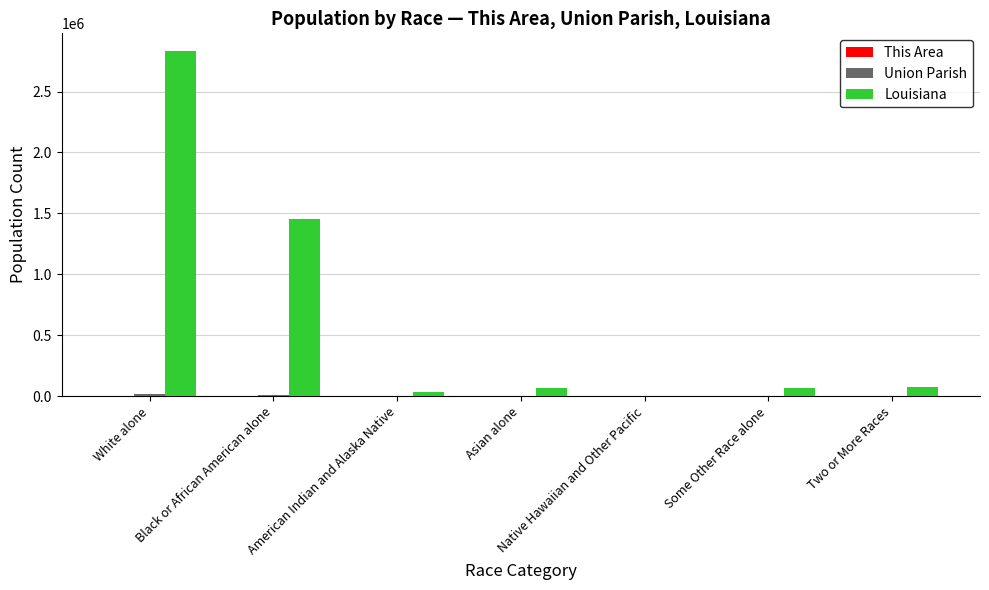

Count the number of categories in the chart.

7